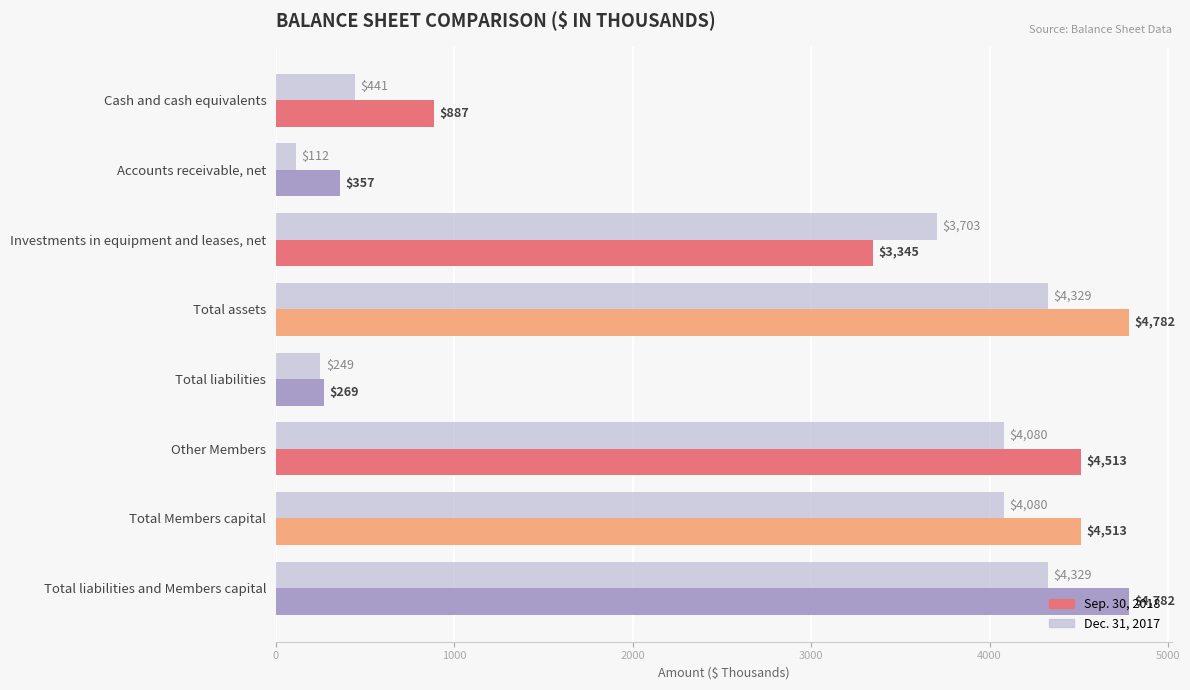

What is the sum of all Dec. 31, 2017 values?

21323